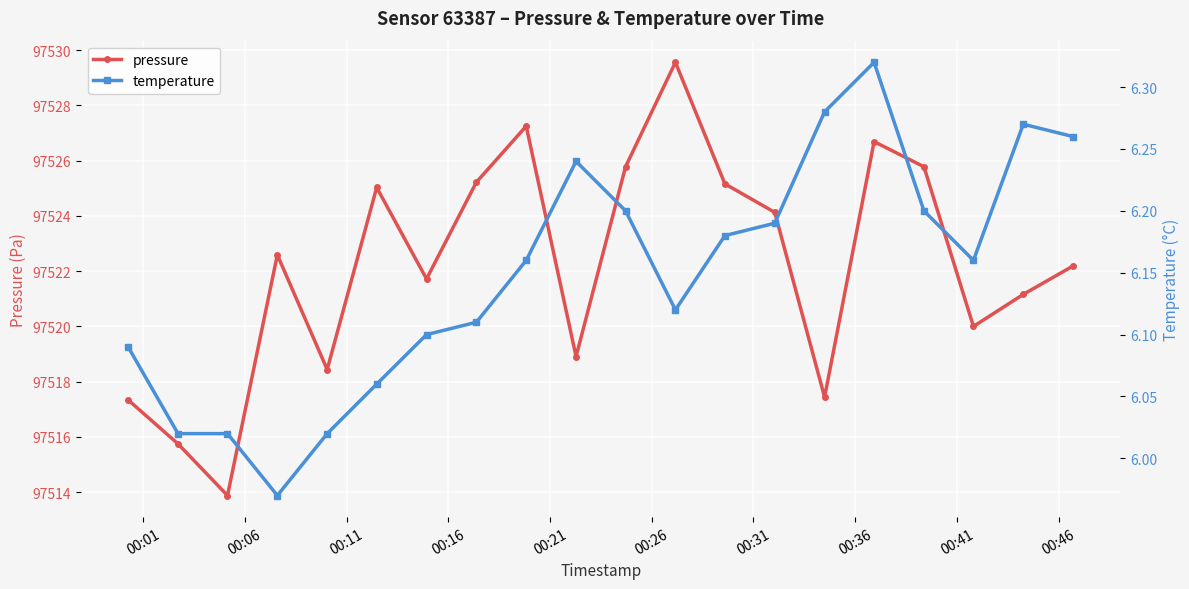

True or false: pressure and temperature cross at least once.

False